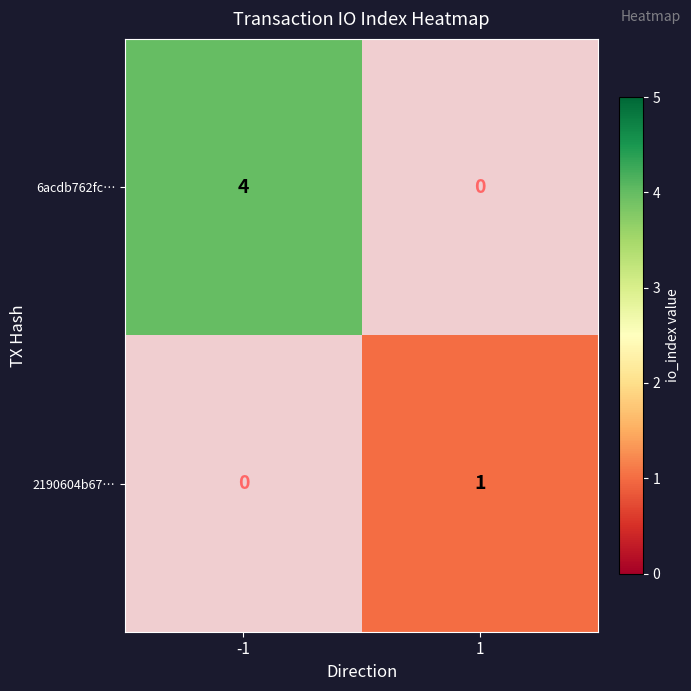

At which label is 2190604b67… closest to 0?

-1